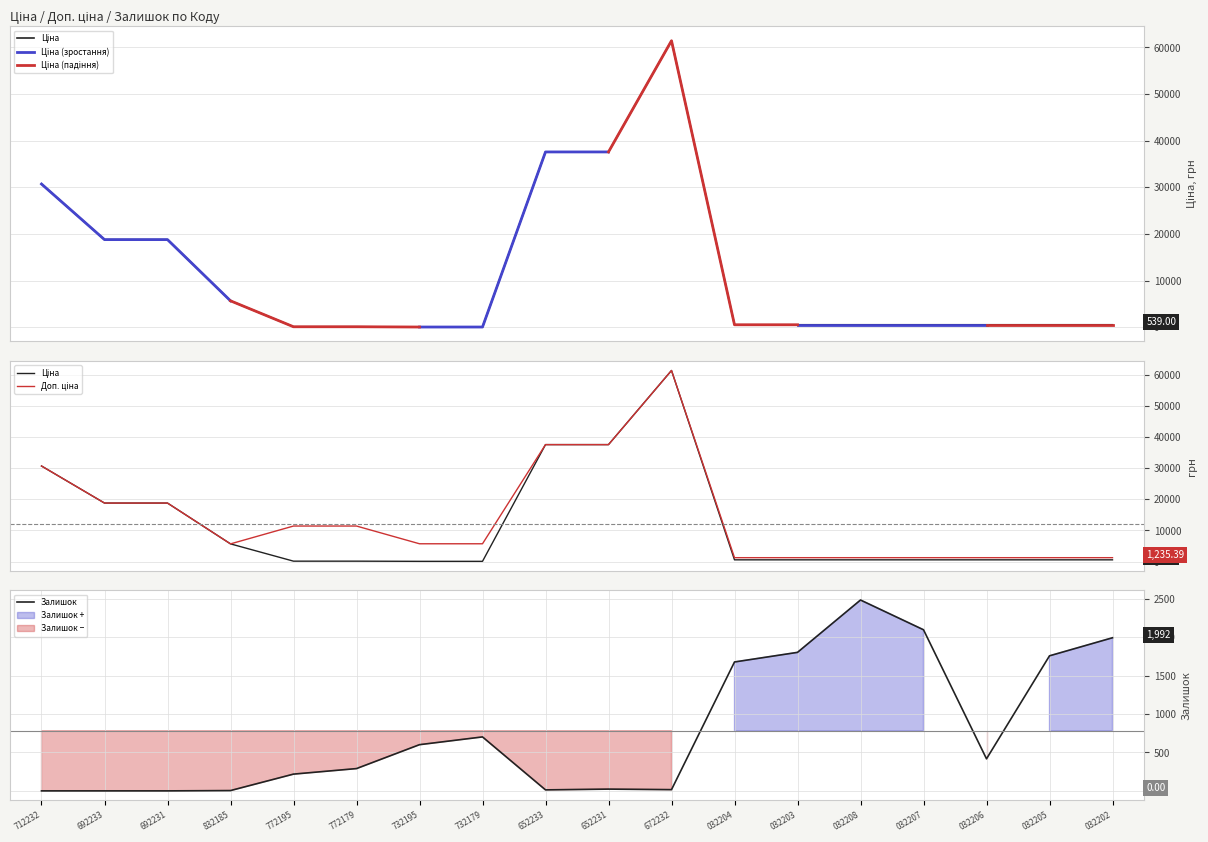

True or false: Залишок has a value of 2483 at 032208.

True